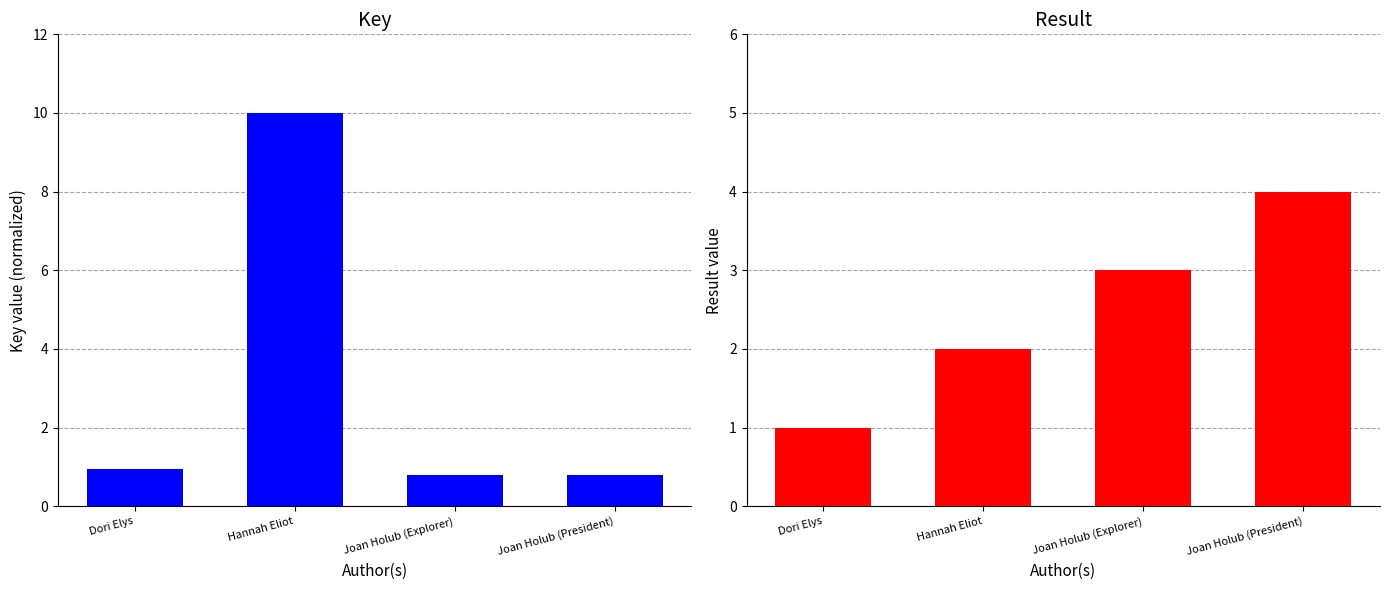

What are all the series names shown in the legend?

Key, Result